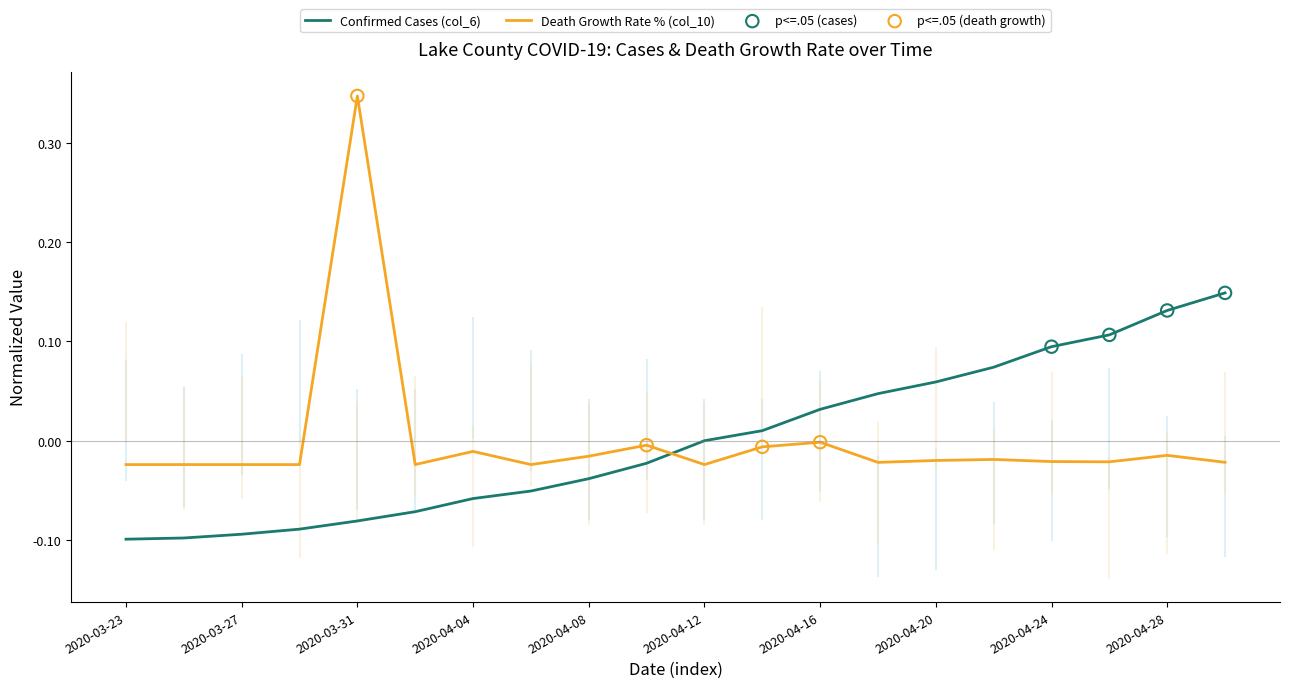

Which series has the largest range (max minus min)?

Death Growth Rate % (col_10)